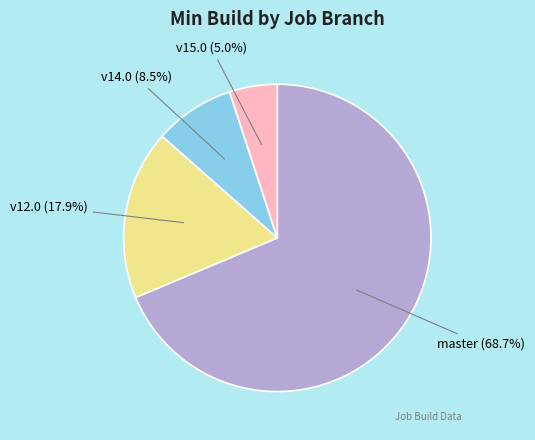

Which category accounts for the majority?

master